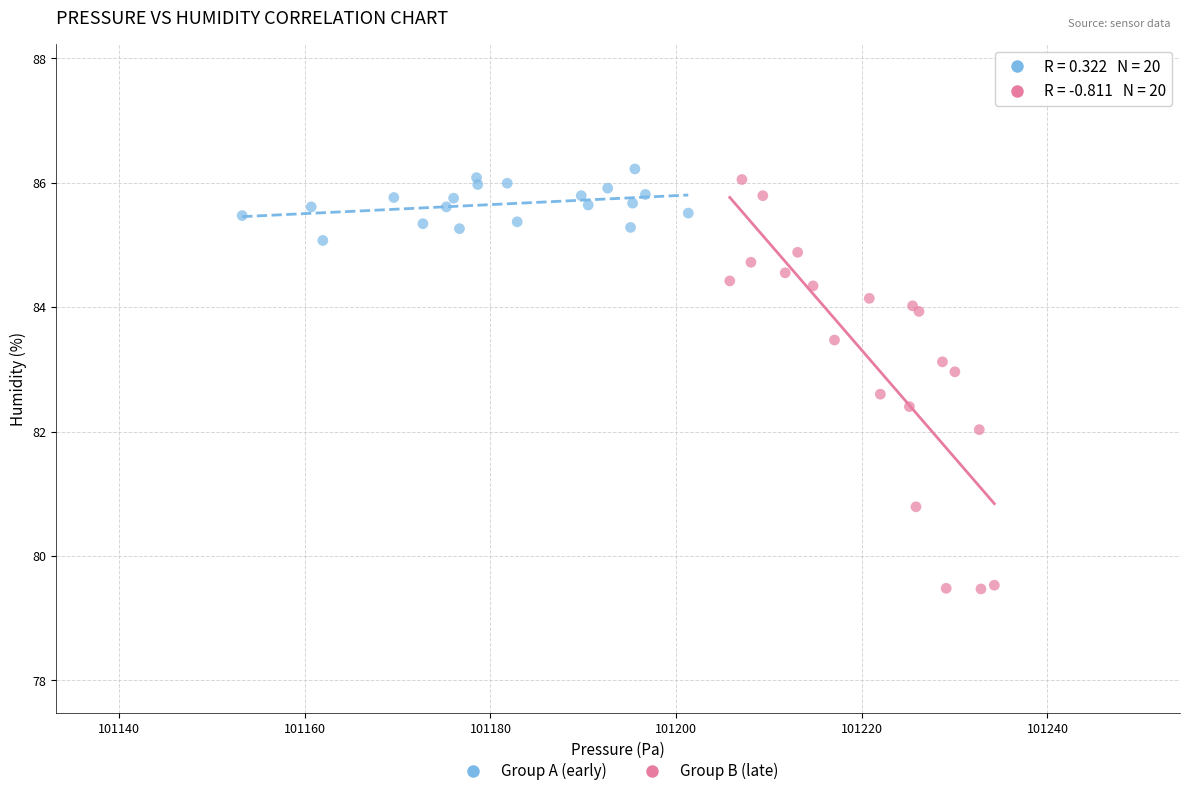

Which series reaches the minimum Y coordinate?

Group B (late)